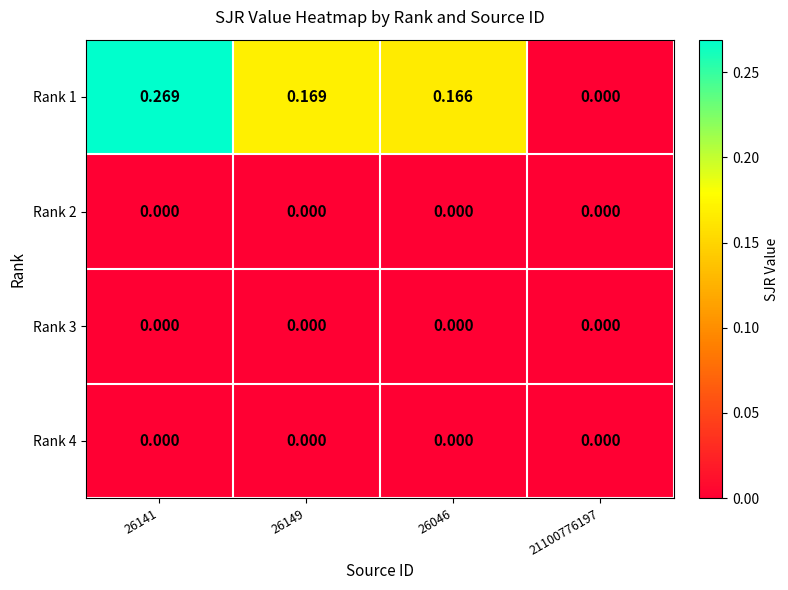

Is the value of Rank 1 at 26149 greater than the value of Rank 4 at 26149?

Yes